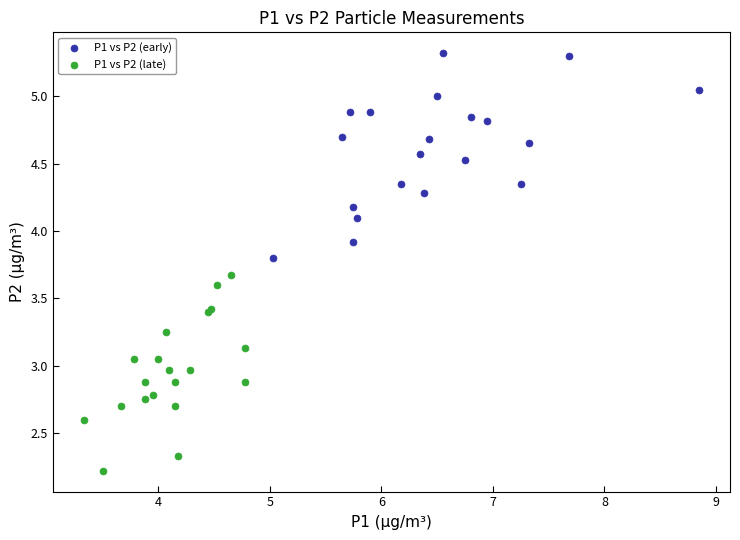

Which series has the largest Y range (max minus min)?

P1 vs P2 (early)